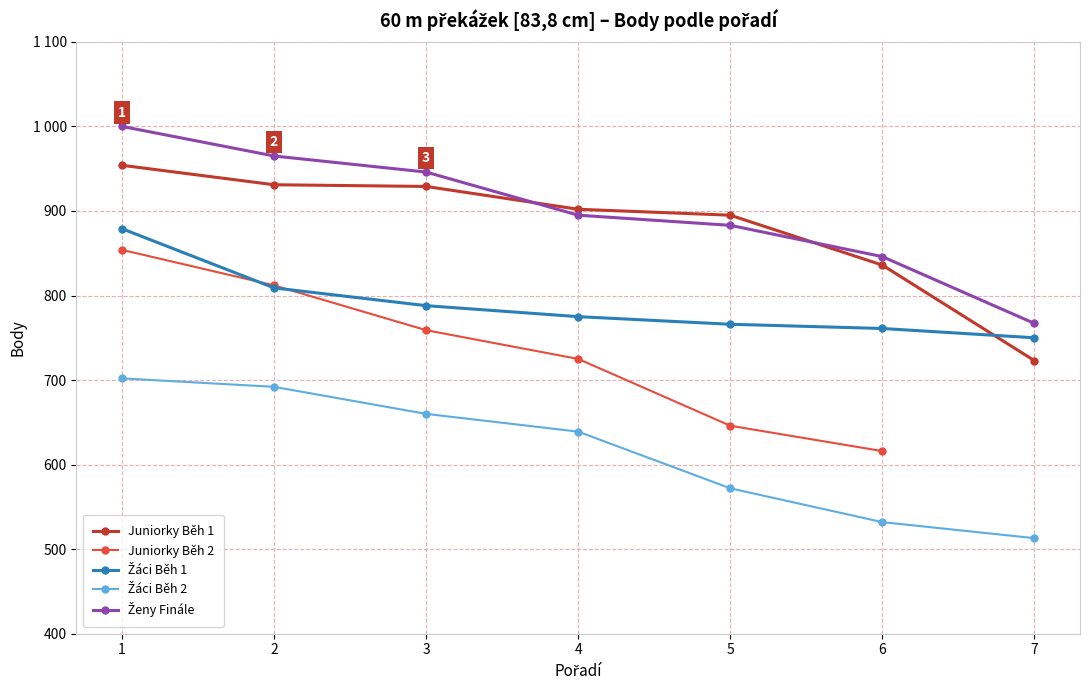

What is the value of the Juniorky Běh 2 point at the 3rd from the left?

759.0